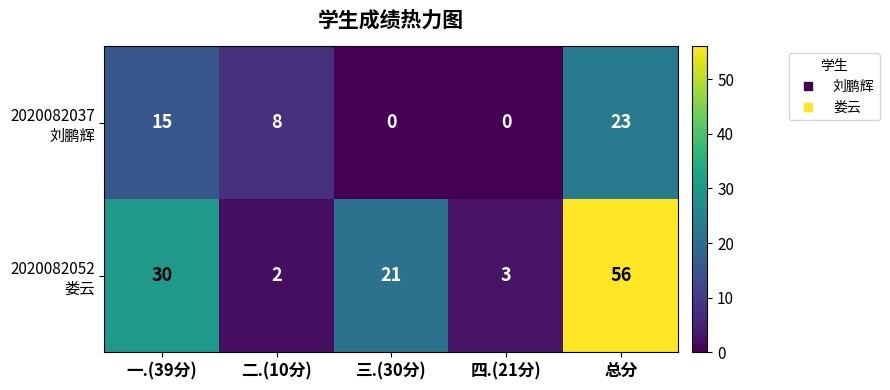

How many categories are shown in the chart?

5